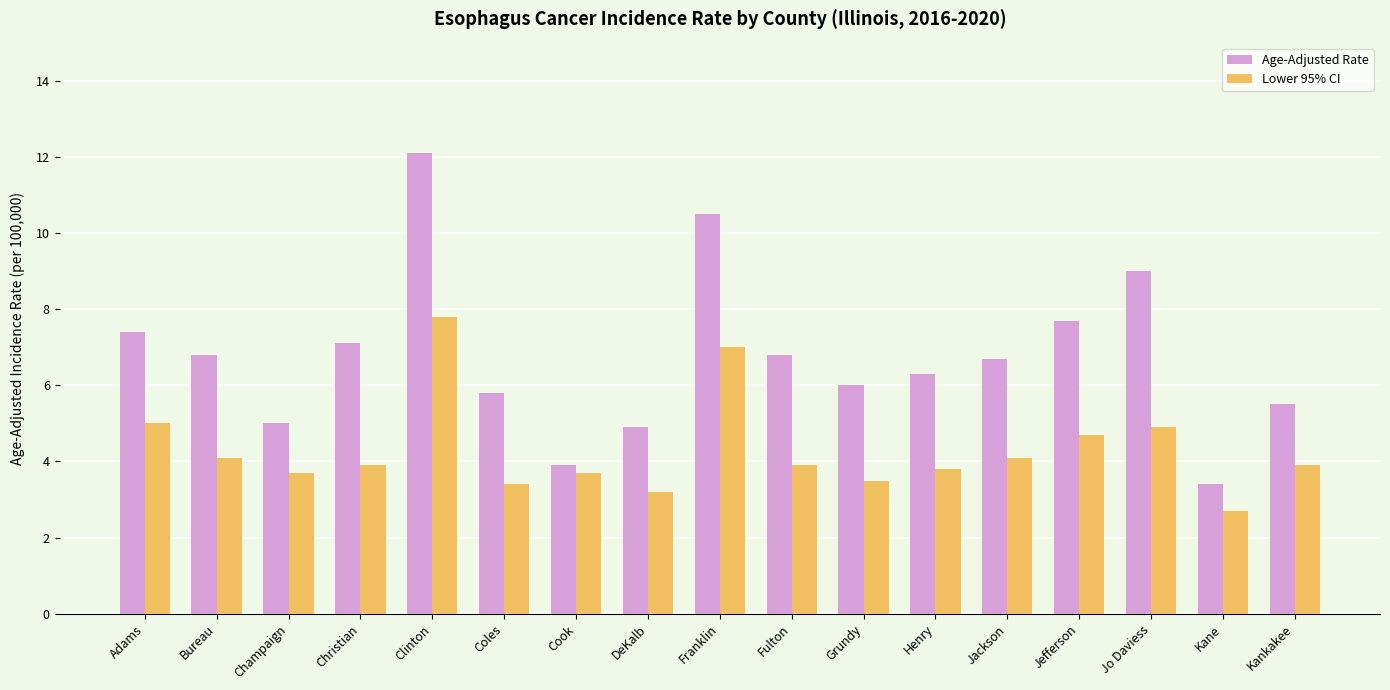

Count the number of categories in the chart.

17